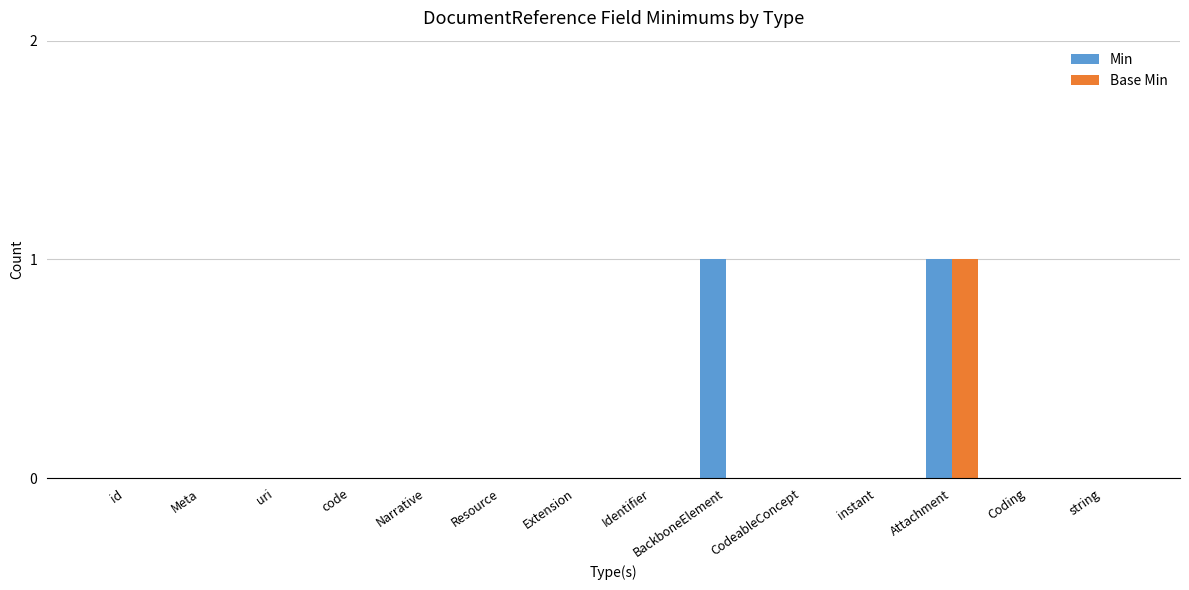

Is it true that Base Min equals -1 at Resource?

False